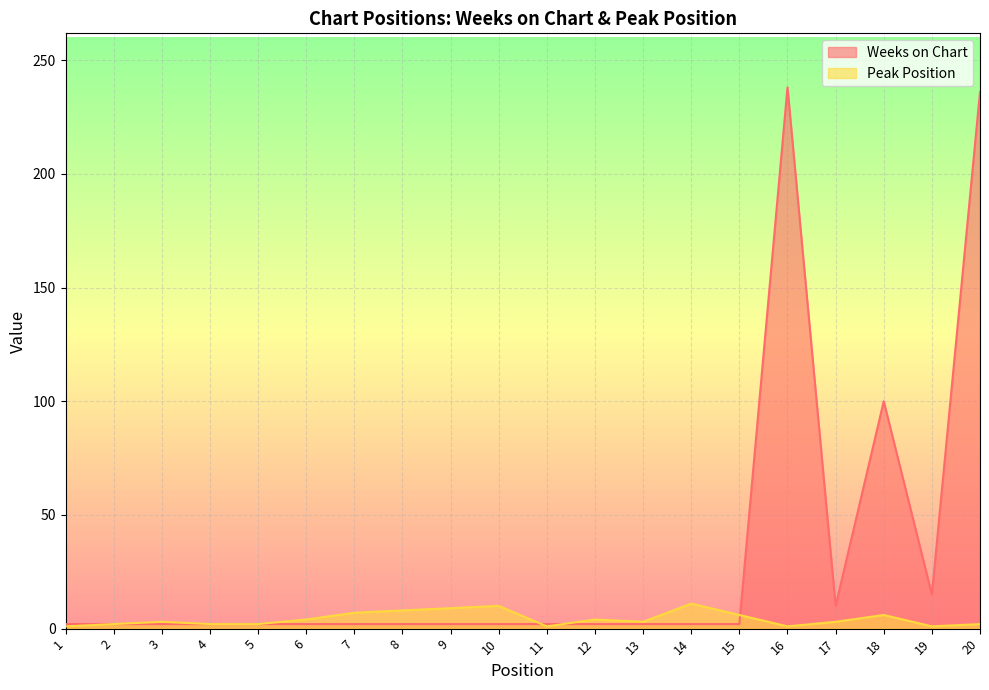

The value of Peak Position at 3 is 5. True or false?

False